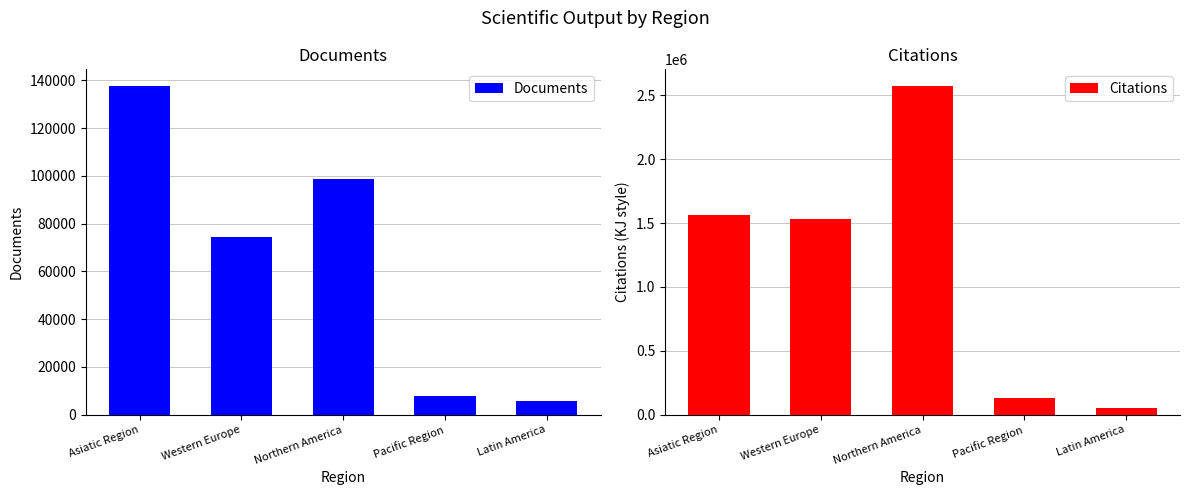

Which series has the widest spread of values?

Citations